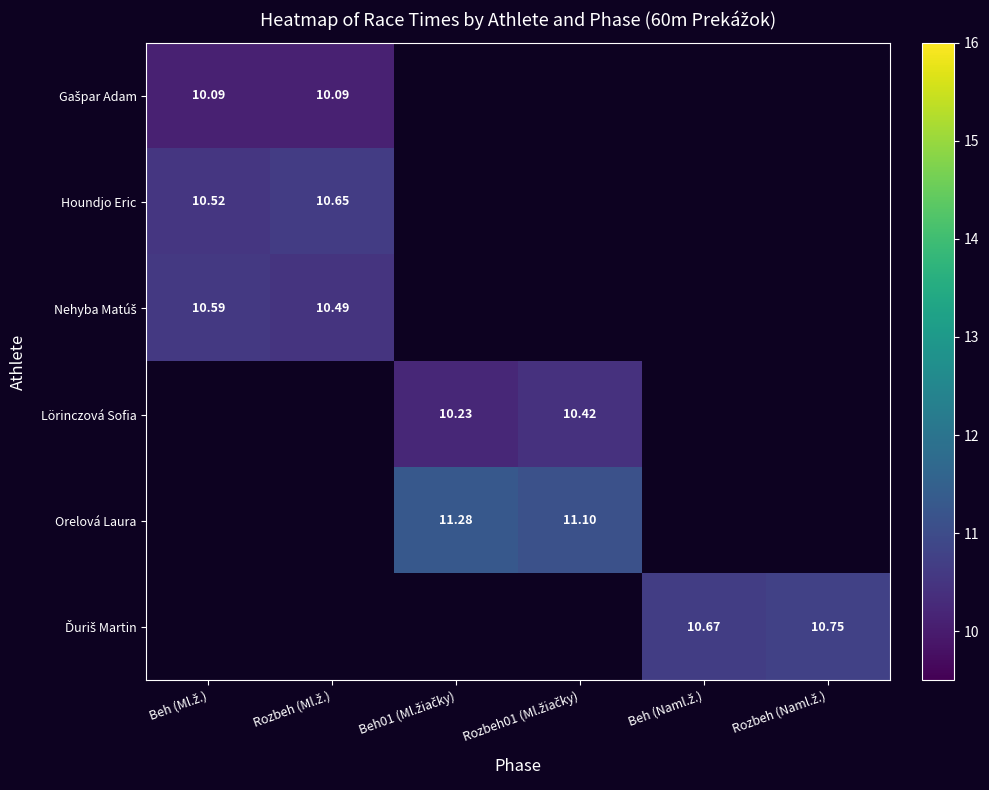

Count the number of categories in the chart.

6